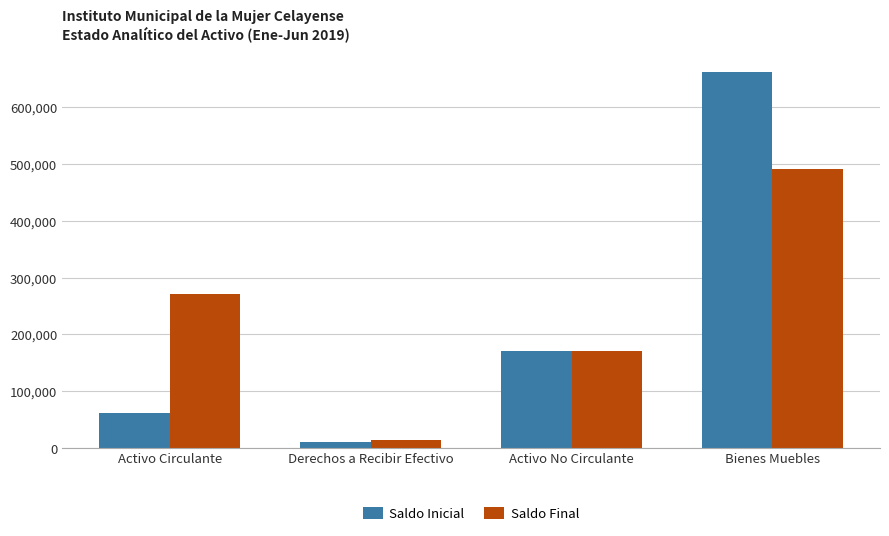

What is the label of the 1st bar from the left?

Activo Circulante